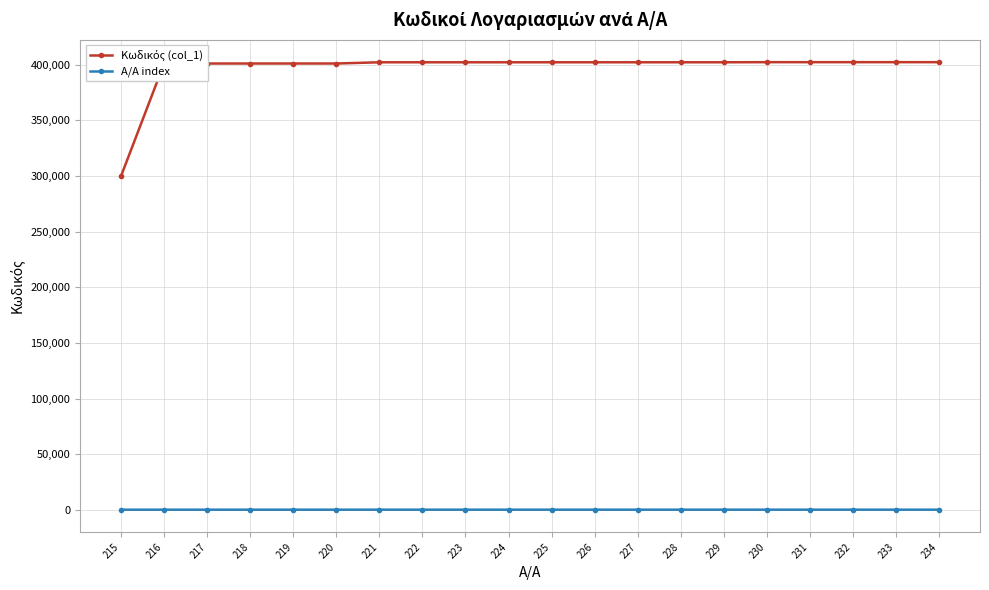

What is the maximum value shown in the chart?

402307